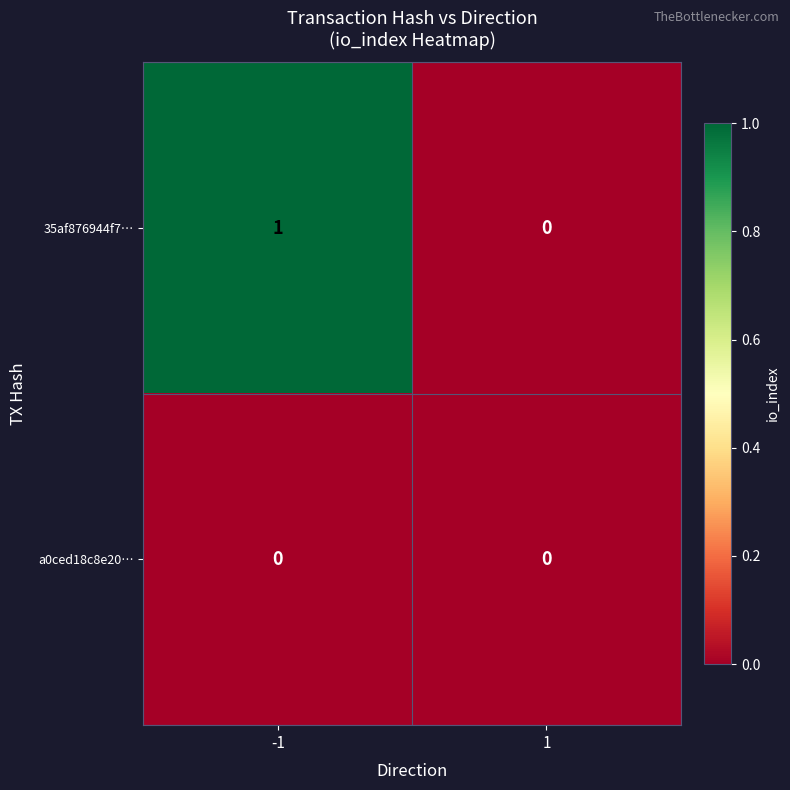

Count the number of categories in the chart.

2